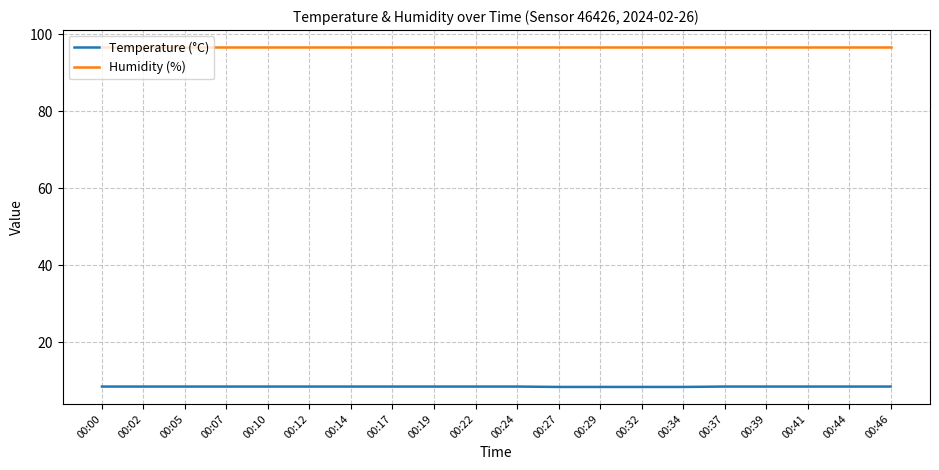

Rank the series by their maximum value, from lowest to highest.

Temperature (°C), Humidity (%)